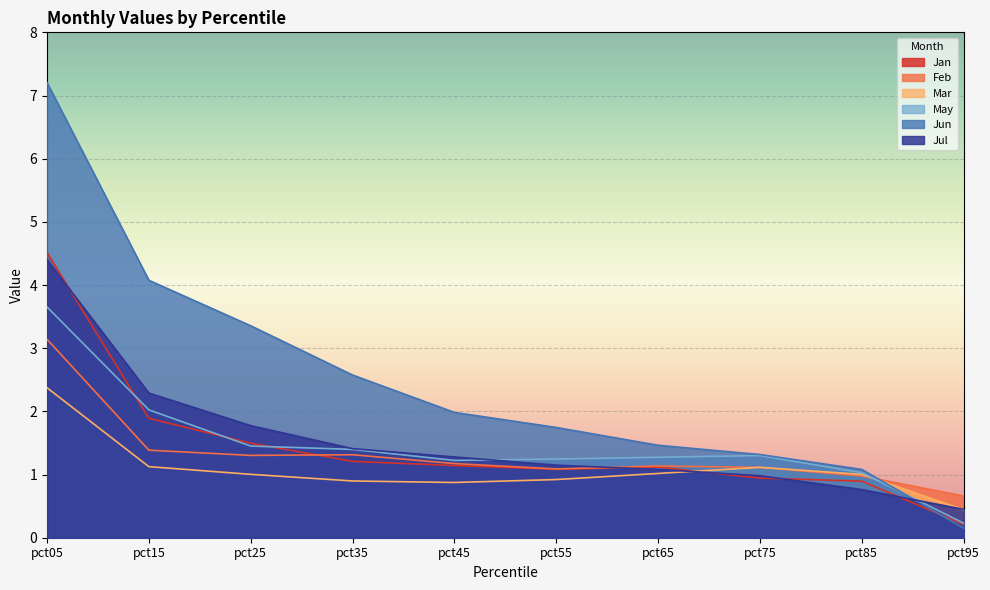

Where does the Feb series first go above 1?

pct05